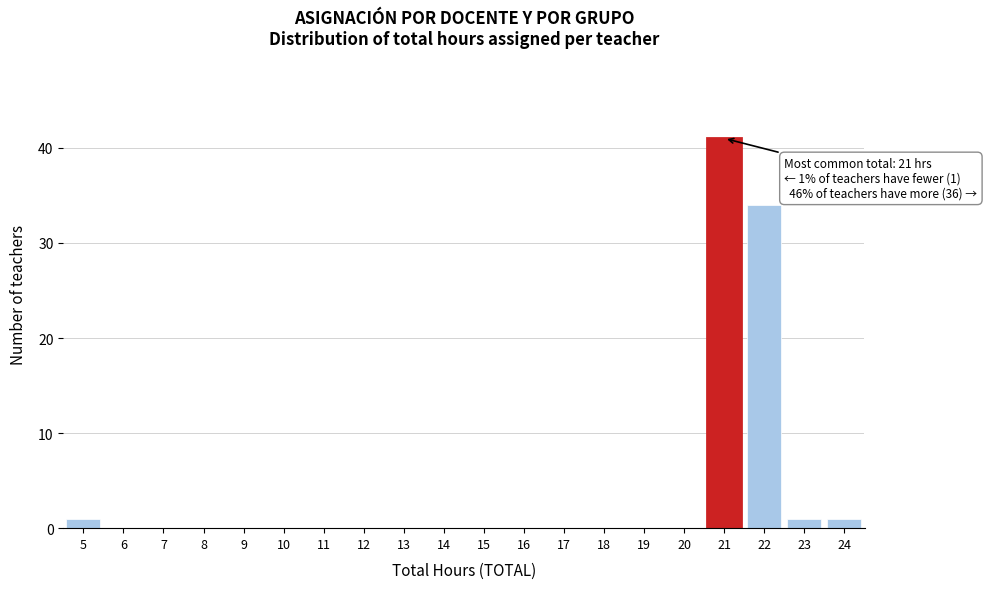

Over which range of the x-axis is the bar tallest?

20.5 to 21.5